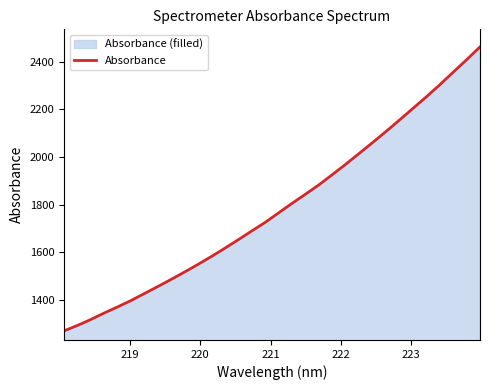

How many values exceed 1766?

16